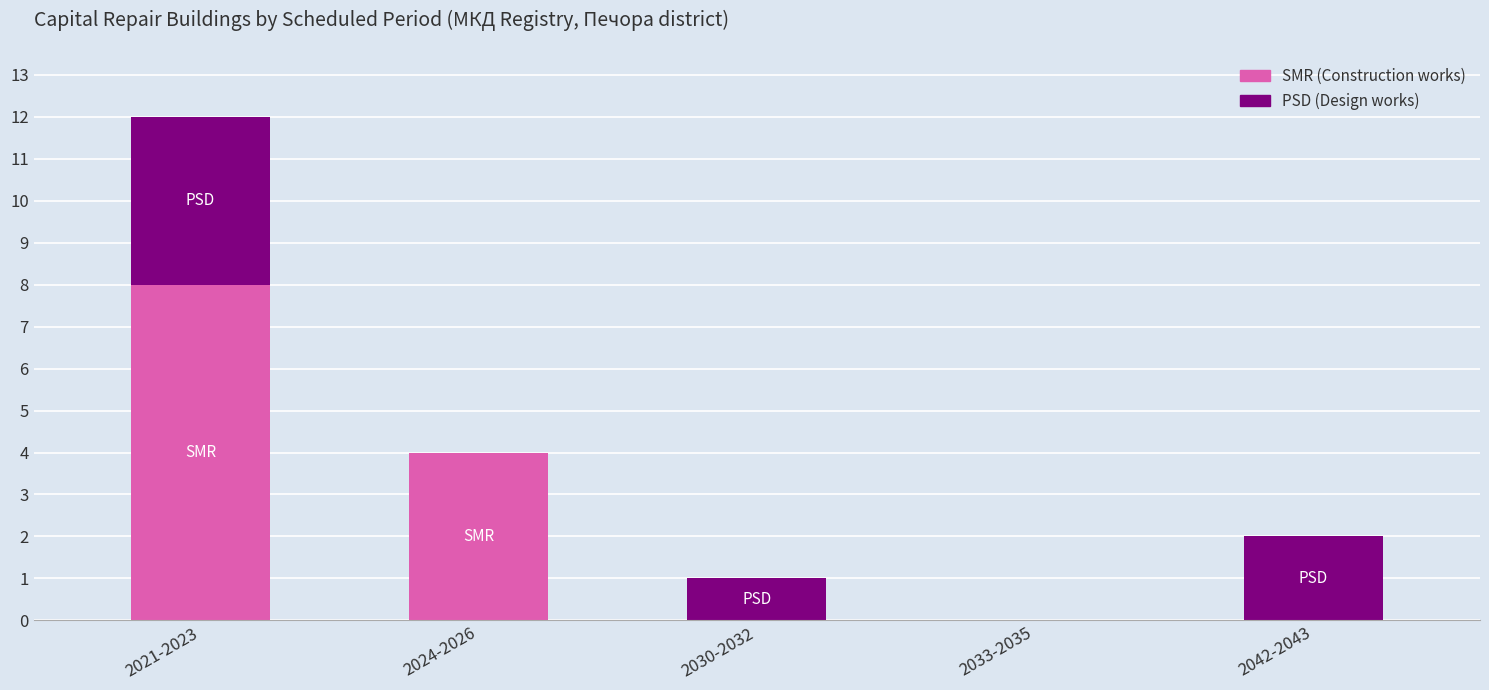

Are the bars grouped side by side (vs. stacked)?

No